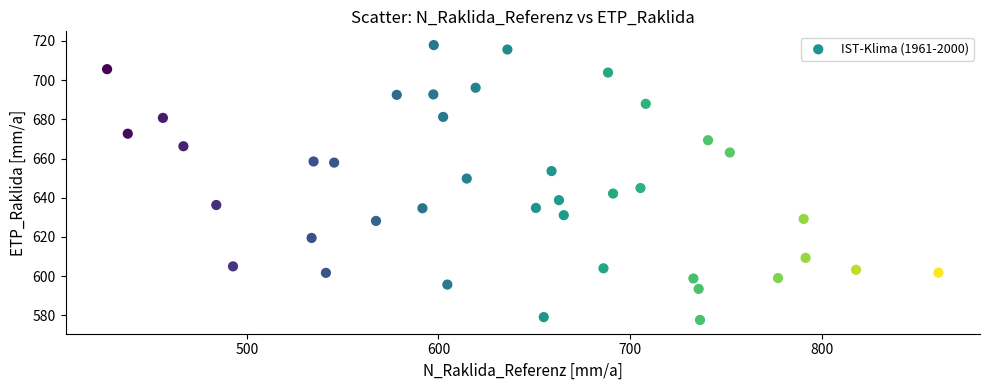

What is the range of X values (max minus min)?

433.8